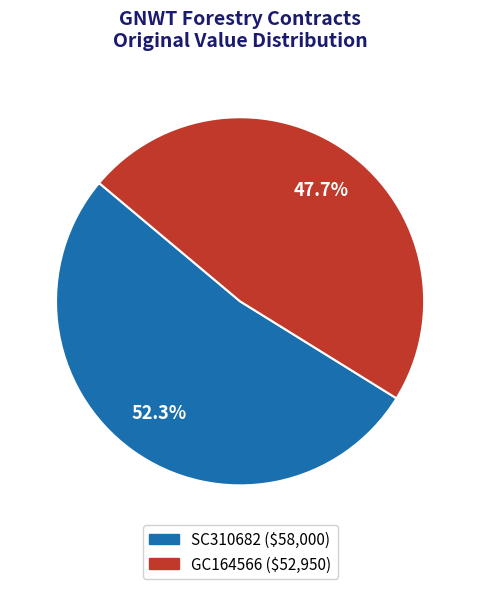

To the nearest percent, what is the average slice percentage?

50%